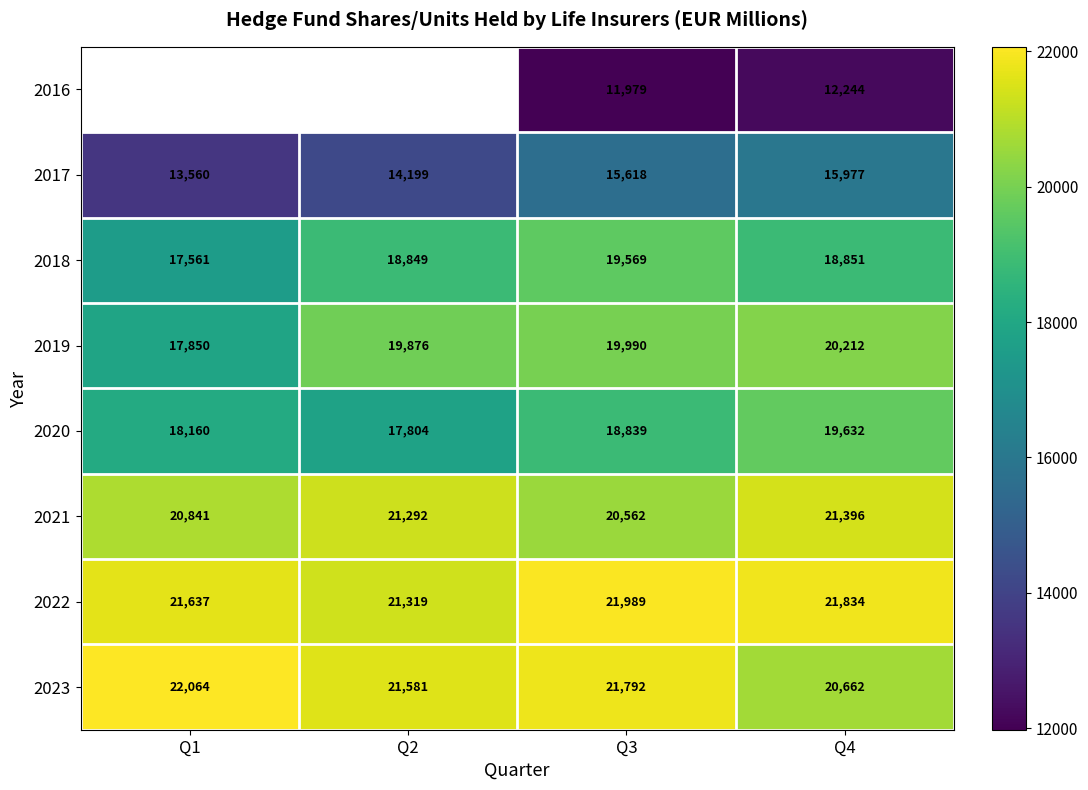

Which has a higher value, Q3 or Q1?

Q1